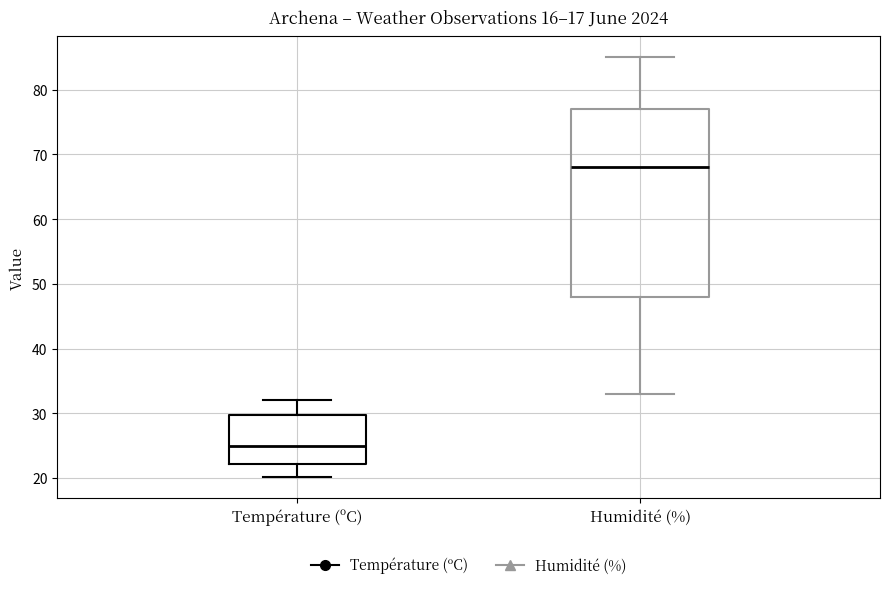

Where does the lower whisker of the box for Humidité (%) end on the y-axis? The values are not printed on the chart, so give them approximately, as read against the axis.

33